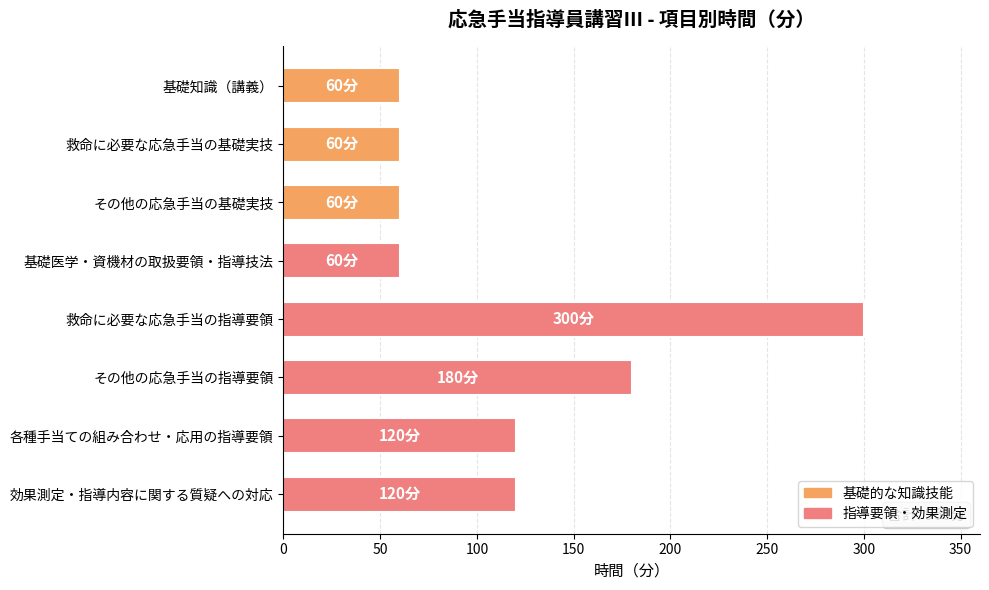

What is the difference between the maximum and minimum values?

240